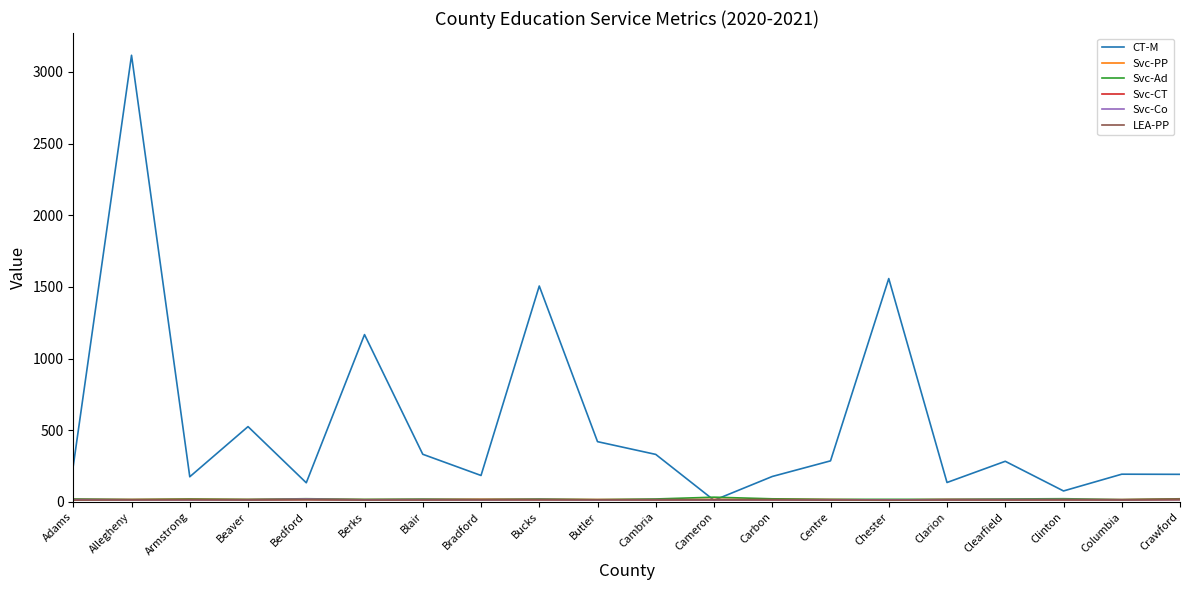

At which label does CT-M first exceed 283?

Allegheny